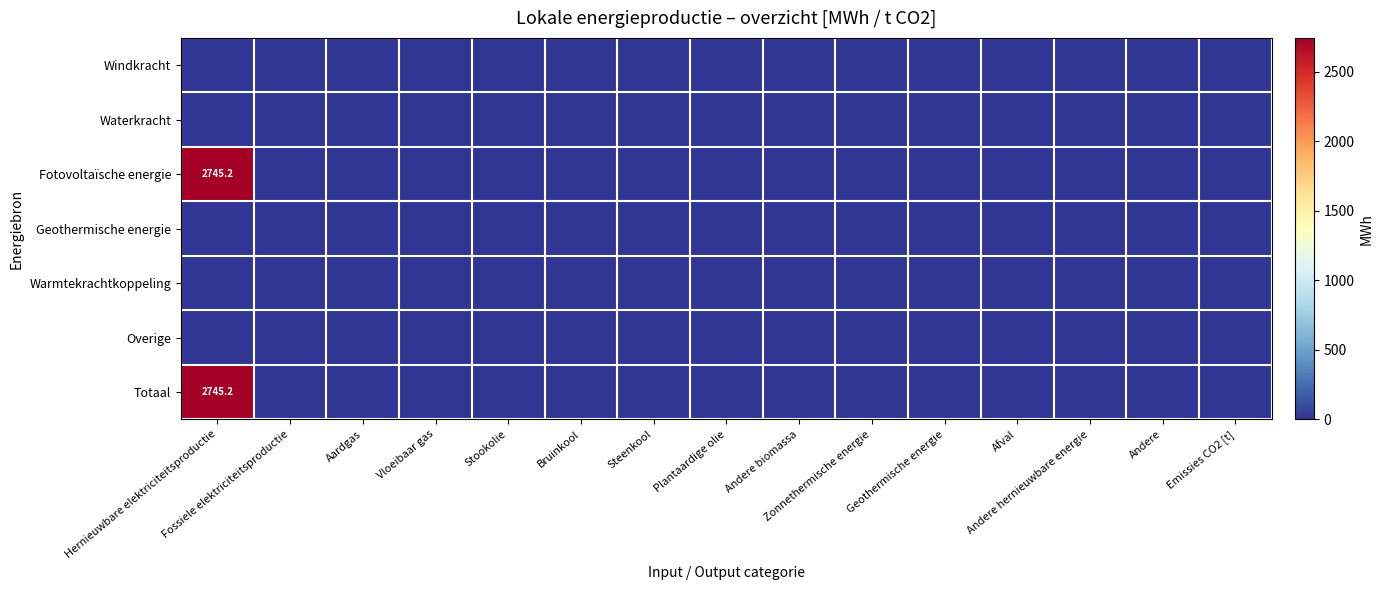

Which label corresponds to the largest value in the chart?

Hernieuwbare elektriciteitsproductie